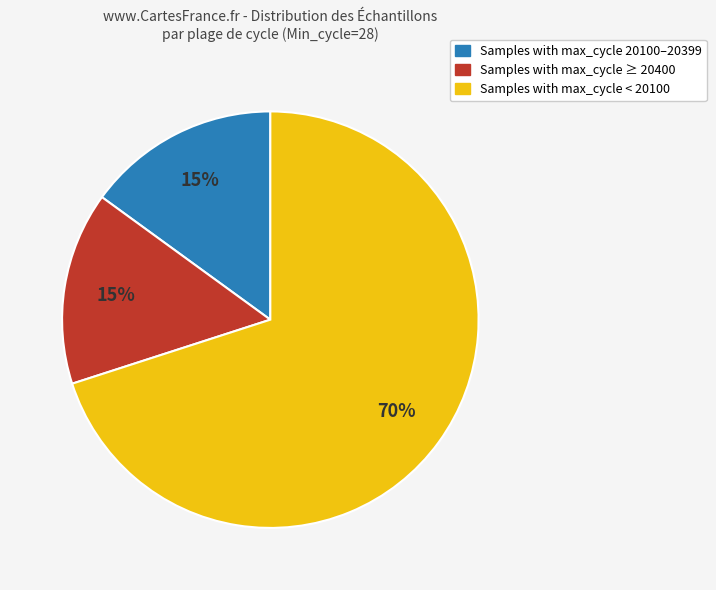

To the nearest percent, what is the difference between the largest and smallest slice percentages?

55%